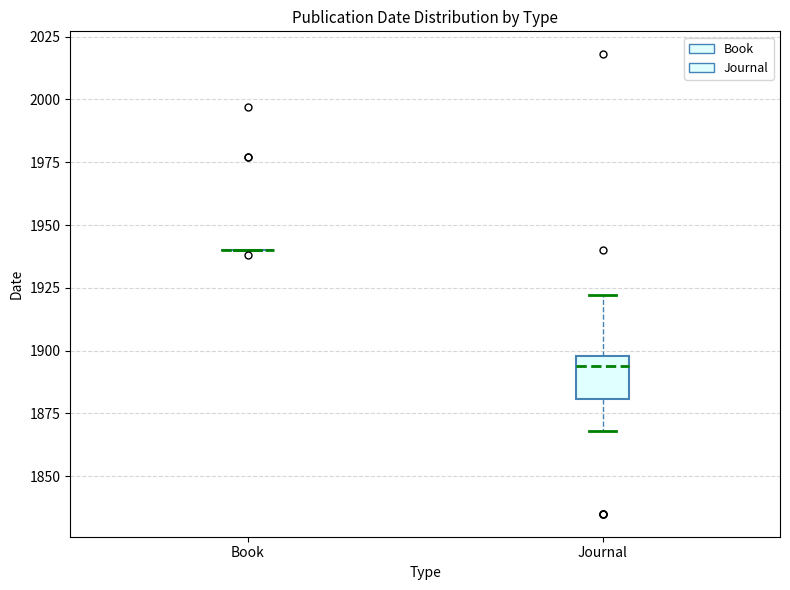

Reading left to right, transcribe this box plot: for each box, give where its median line is, the range the box spans, and where its two whiskers end, as read against the y-axis. The values are not printed on the chart, so give them approximately, as read against the axis.

Book: box collapsed to a line at 1940, whiskers 1940 to 1940
Journal: median 1895, box 1880 to 1900, whiskers 1870 to 1920